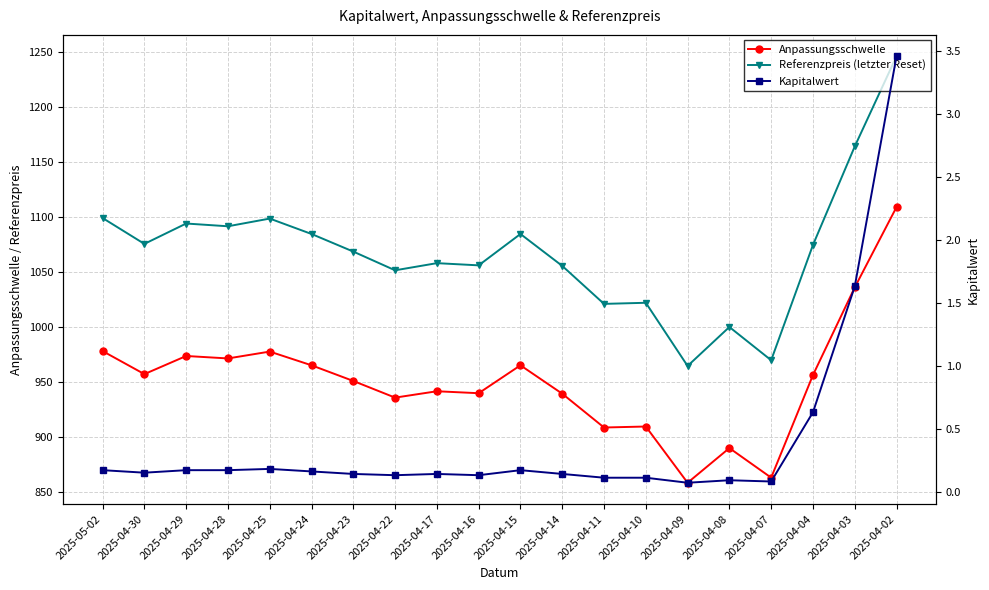

List the labels in order of Referenzpreis (letzter Reset) value, smallest first.

2025-04-09, 2025-04-07, 2025-04-08, 2025-04-11, 2025-04-10, 2025-04-22, 2025-04-14, 2025-04-16, 2025-04-17, 2025-04-23, 2025-04-04, 2025-04-30, 2025-04-24, 2025-04-15, 2025-04-28, 2025-04-29, 2025-04-25, 2025-05-02, 2025-04-03, 2025-04-02